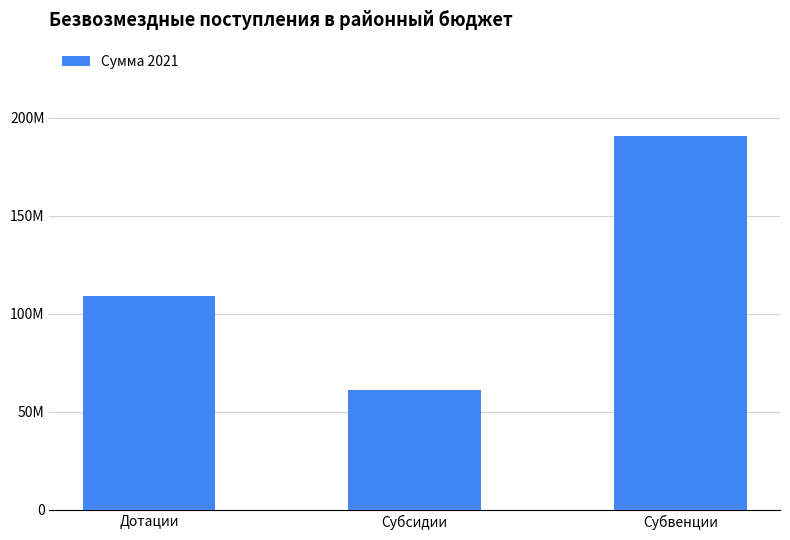

Does the chart contain any negative values?

No